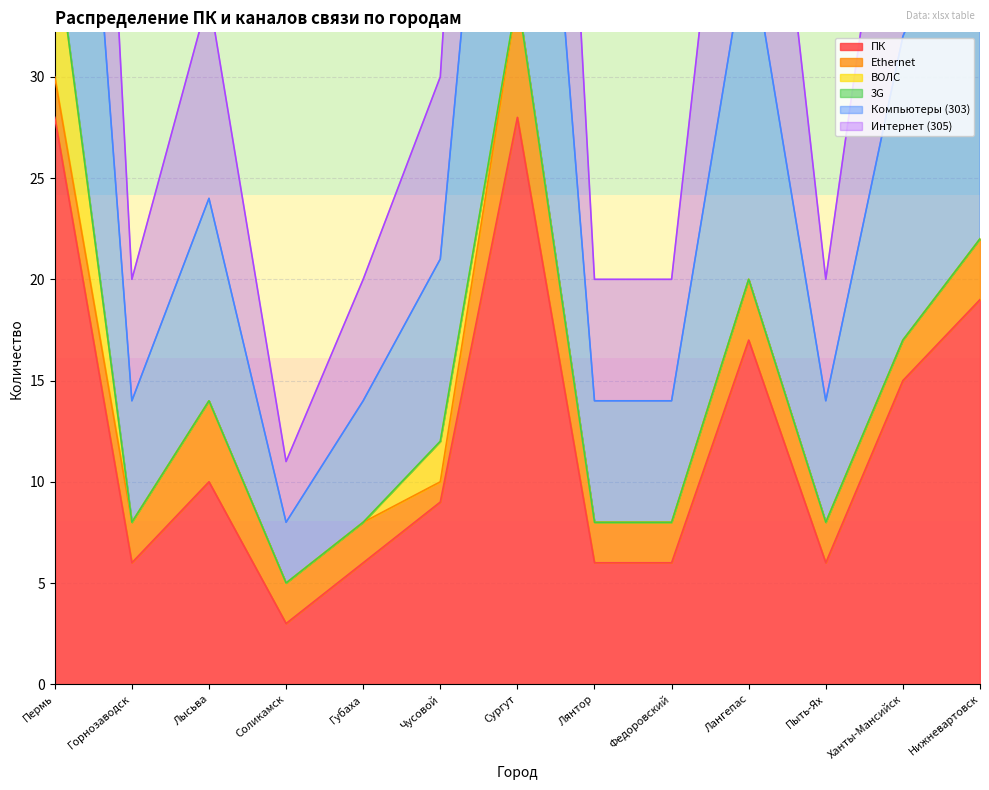

The value of ПК at Лысьва is 10. True or false?

True